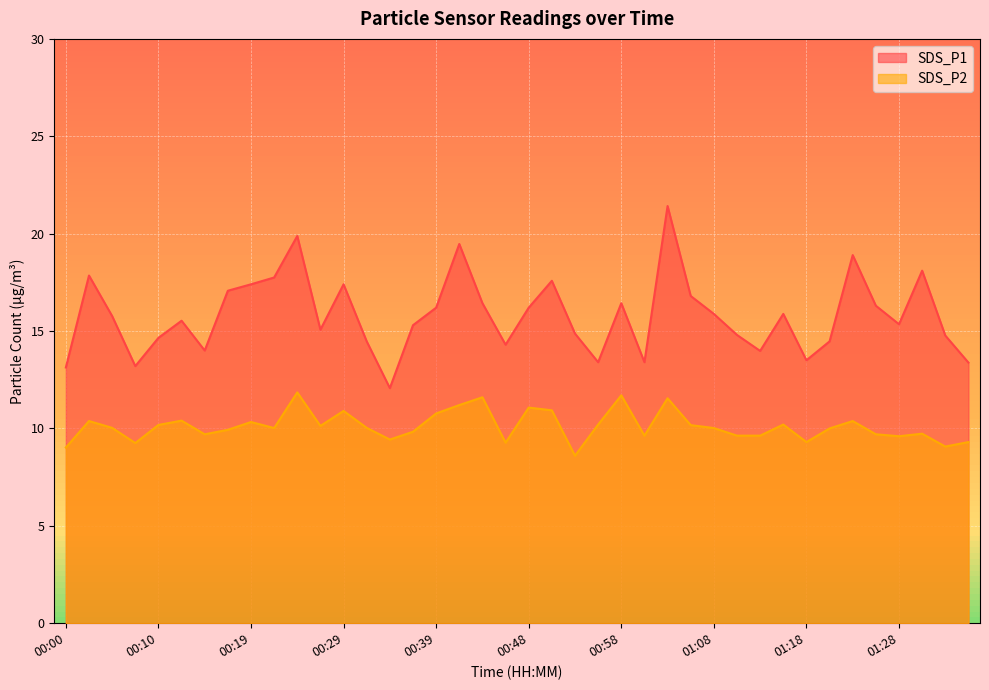

True or false: SDS_P2 and SDS_P1 intersect in this chart.

False